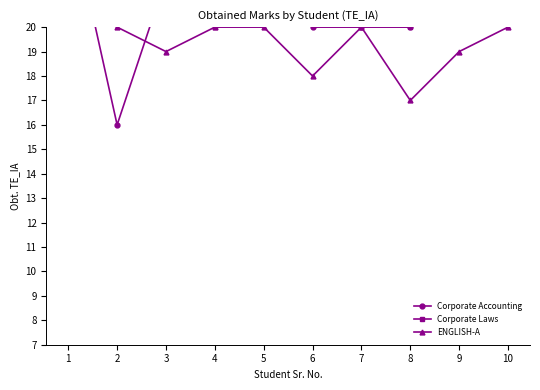

True or false: Corporate Laws and ENGLISH-A cross at least once.

False